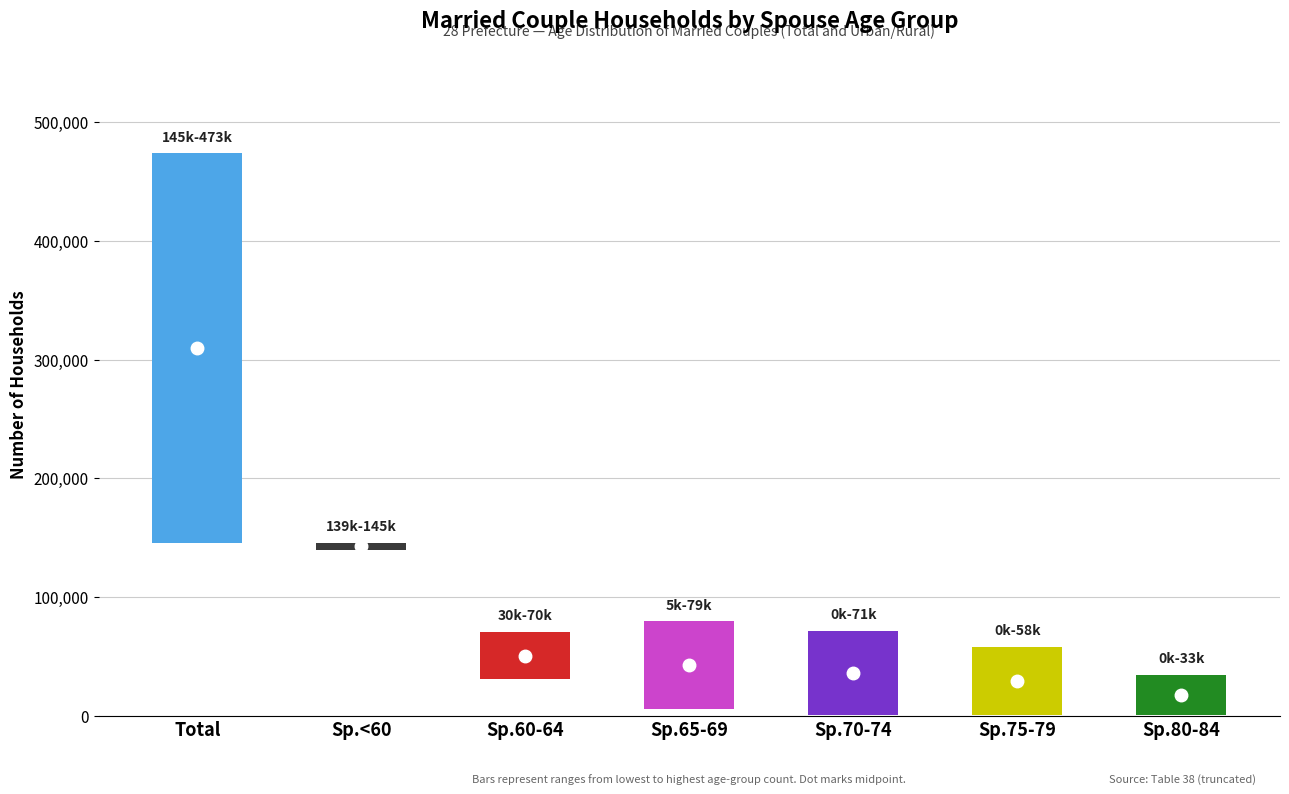

How many categories are shown in the chart?

7